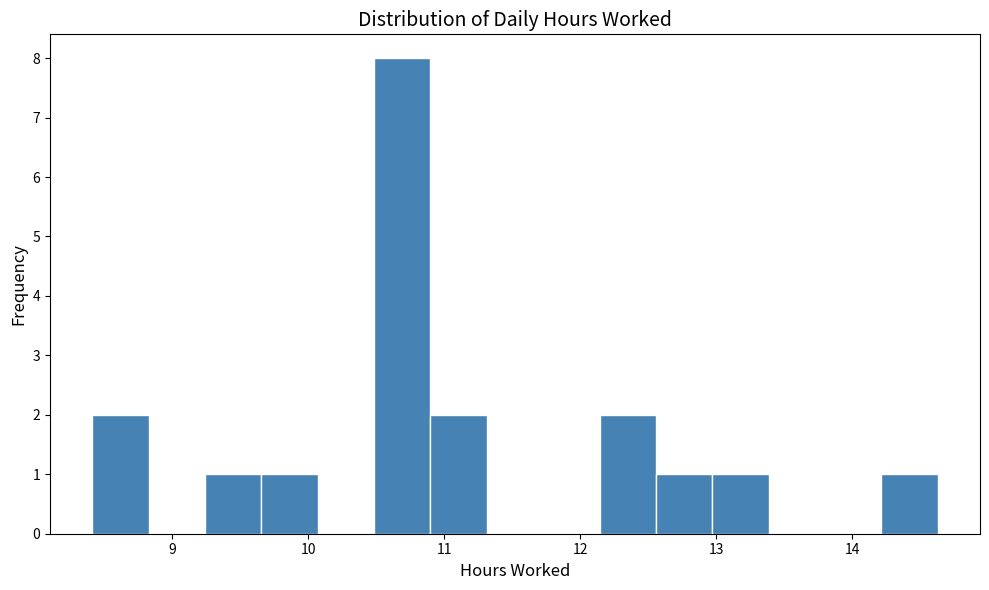

Which range on the x-axis has the tallest bar?

10.5 to 10.9